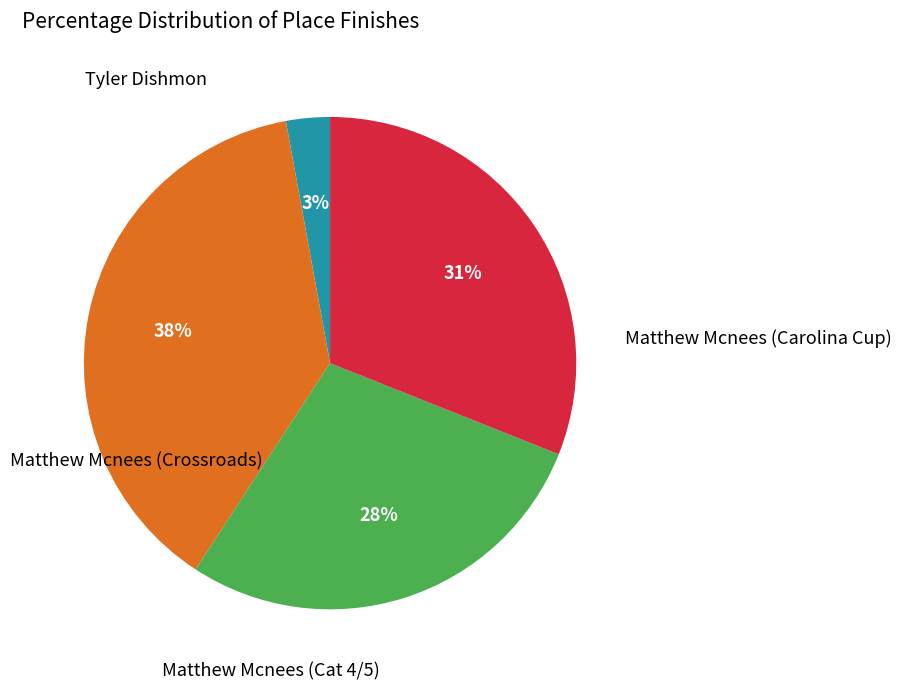

Which category has the smallest portion of the pie?

Tyler Dishmon